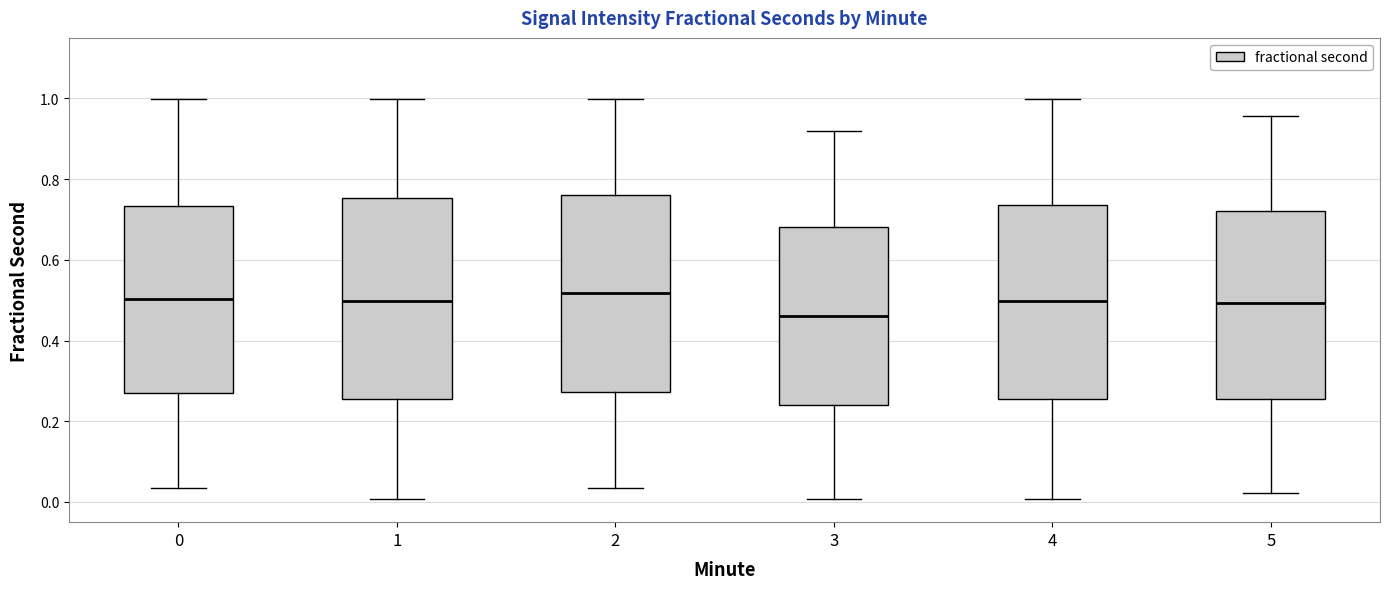

Reading left to right, transcribe this box plot: for each box, give where its median line is, the range the box spans, and where its two whiskers end, as read against the y-axis. The values are not printed on the chart, so give them approximately, as read against the axis.

0: median 0.50, box 0.26 to 0.74, whiskers 0.04 to 1.00
1: median 0.50, box 0.26 to 0.76, whiskers 0.00 to 1.00
2: median 0.52, box 0.28 to 0.76, whiskers 0.04 to 1.00
3: median 0.46, box 0.24 to 0.68, whiskers 0.00 to 0.92
4: median 0.50, box 0.26 to 0.74, whiskers 0.00 to 1.00
5: median 0.50, box 0.26 to 0.72, whiskers 0.02 to 0.96